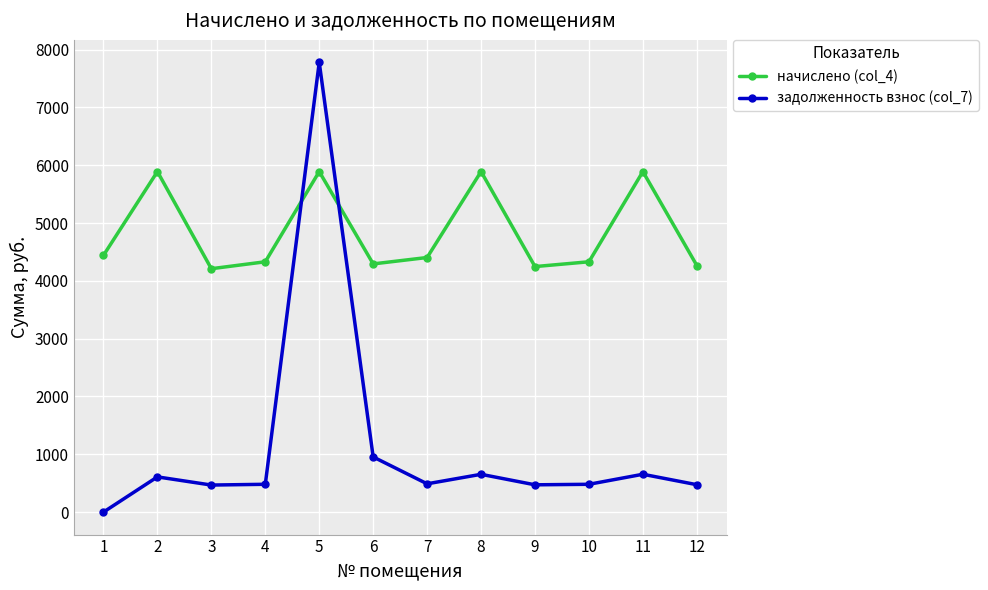

What is the value of the начислено (col_4) point at the 11th from the left?

5891.3